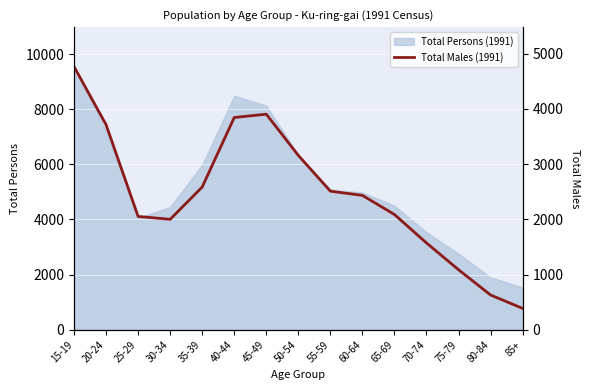

Between 45-49 and 25-29, which is larger?

45-49